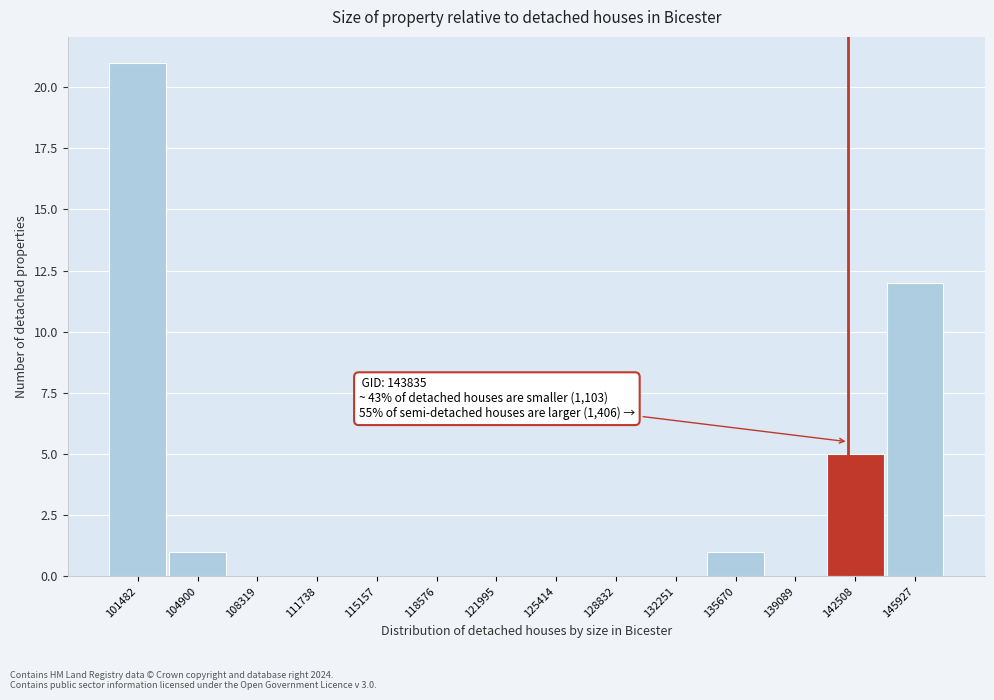

Reading left to right, transcribe all the data shown in this chart.

101482=21	104900=1	108319=0	111738=0	115157=0	118576=0	121995=0	125414=0	128832=0	132251=0	135670=1	139089=0	142508=5	145927=12